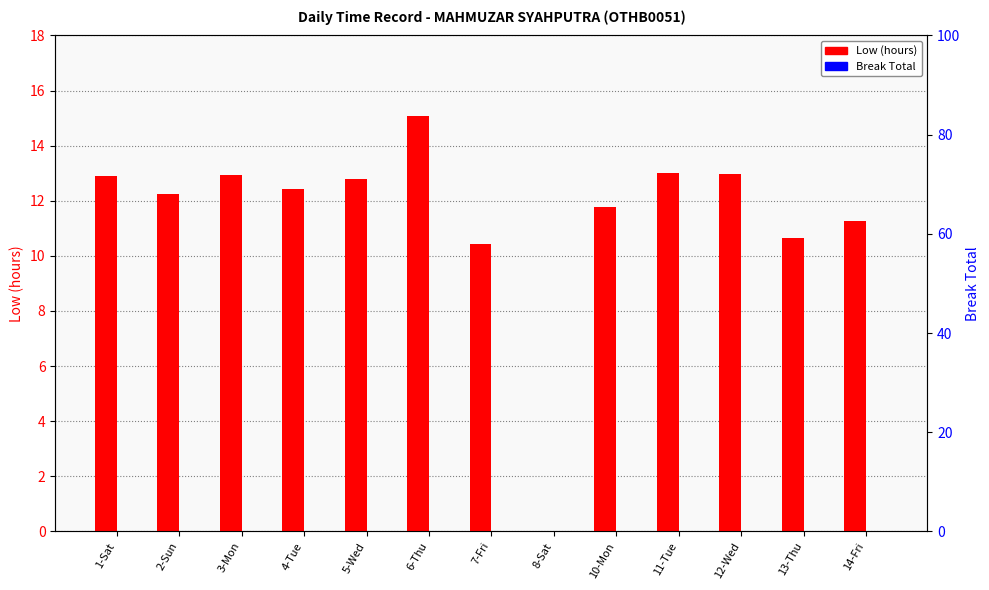

Where is Low (hours) nearest to the value 7?

7-Fri